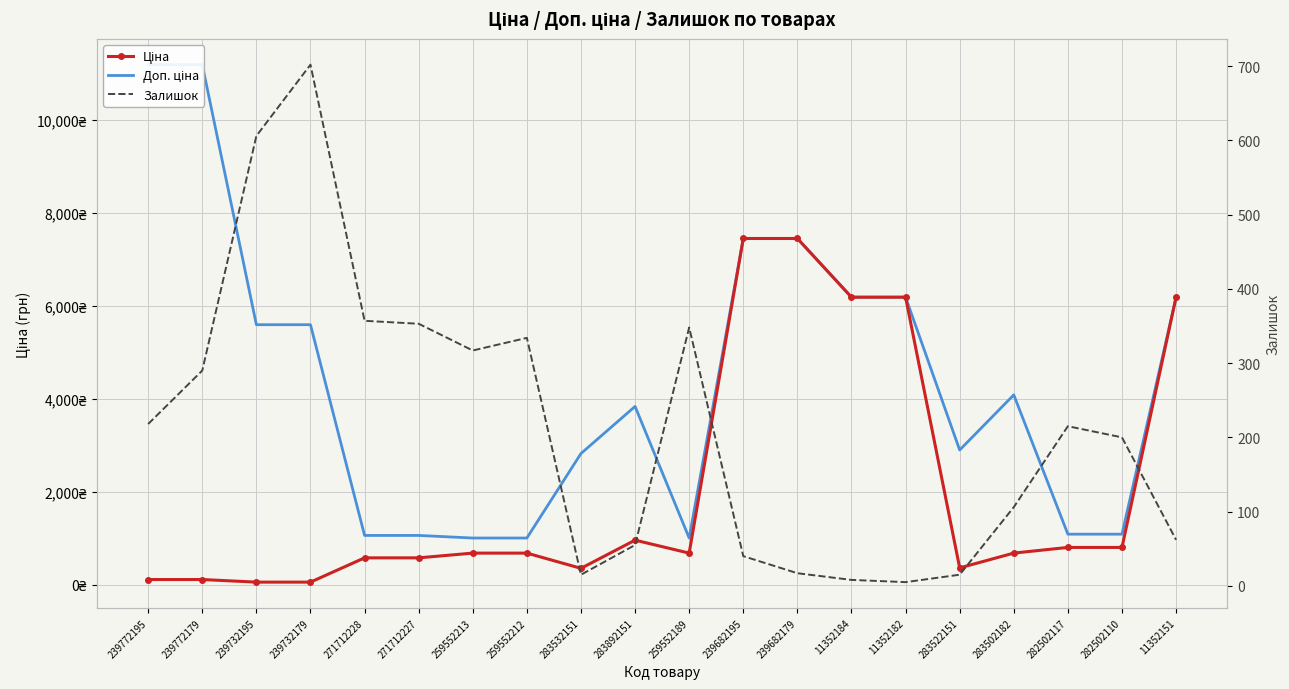

In Доп. ціна, how many points are higher than both neighbors (excluding endpoints)?

2